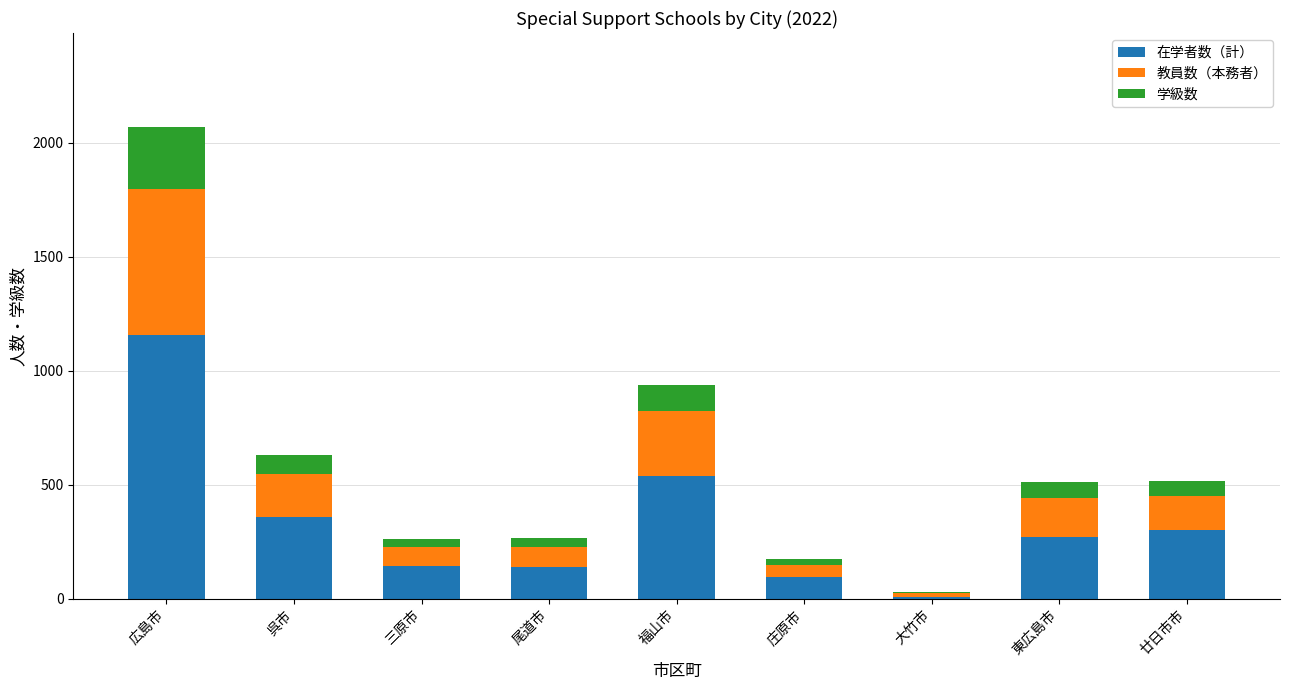

Is it true that 在学者数（計） equals 1159 at 広島市?

True